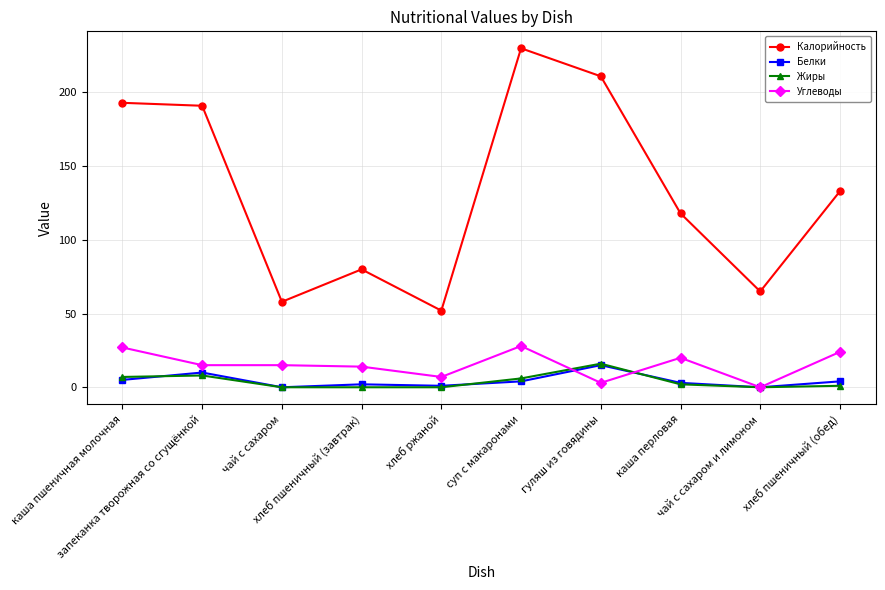

What is the maximum value shown in the chart?

230